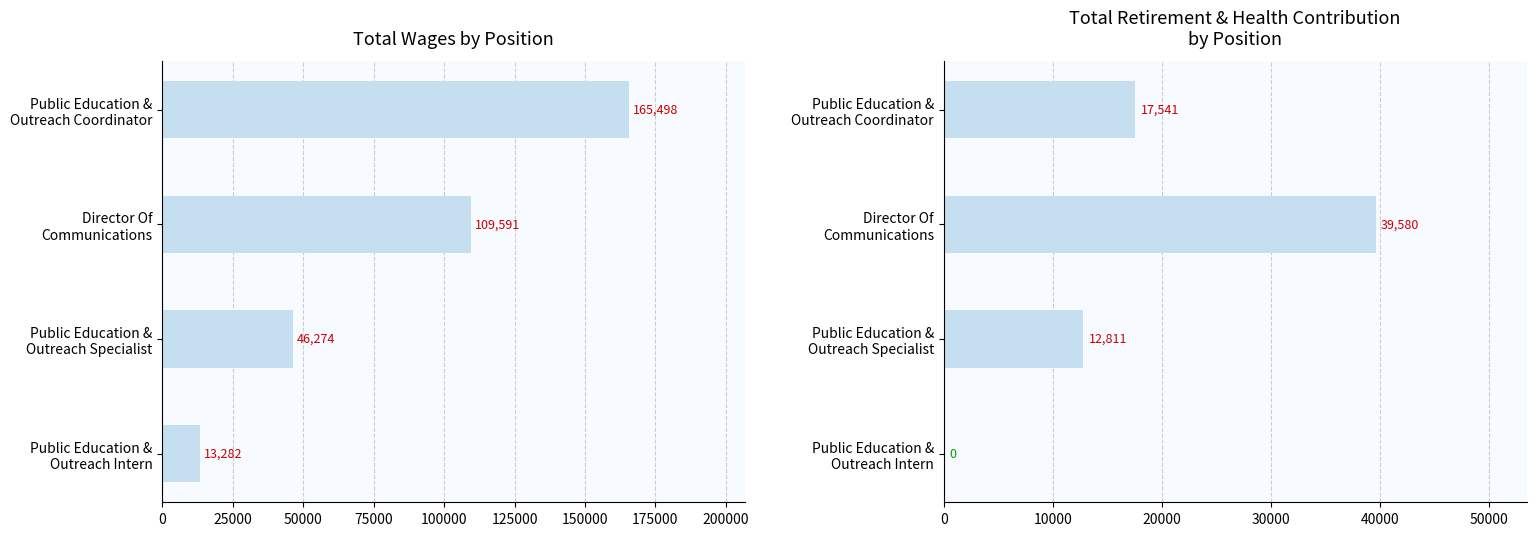

Between Public Education & Outreach Specialist and Public Education & Outreach Intern, which series saw the biggest shift?

Total Wages